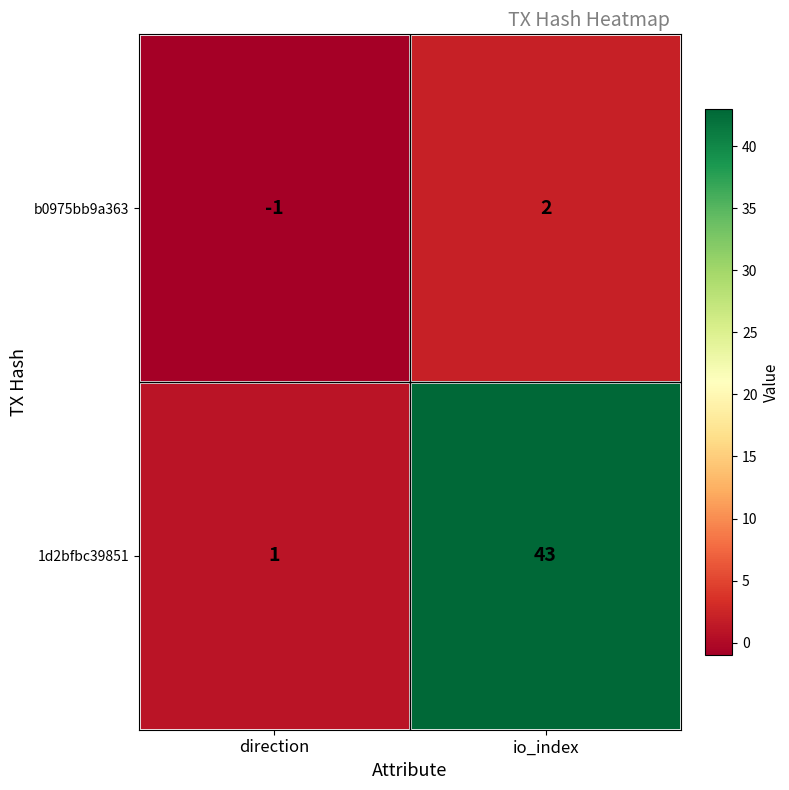

Reading left to right, extract all data points from this chart.

b0975bb9a363: -1	2
1d2bfbc39851: 1	43